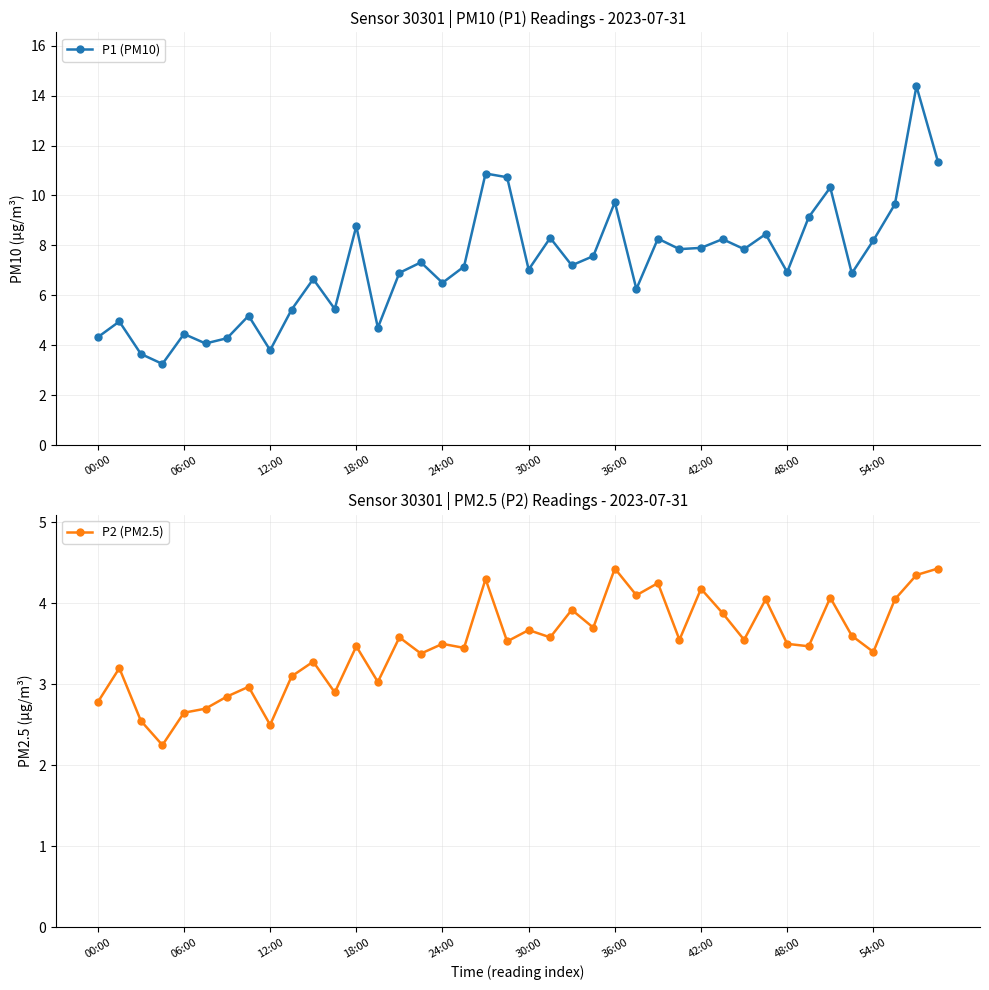

What is the average value of the P1 (PM10) series?

7.2